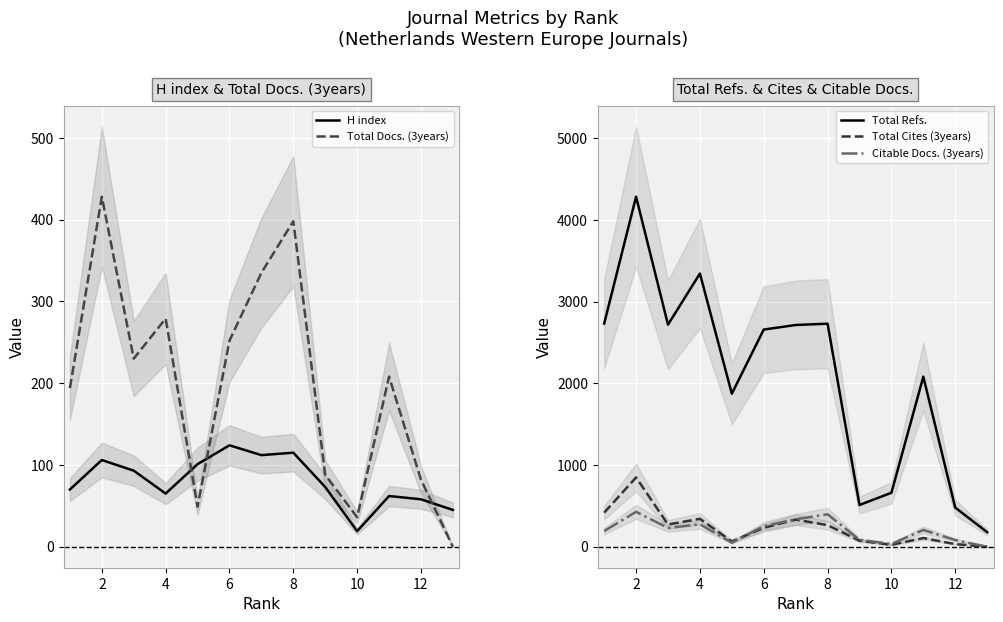

Which series has the widest spread of values?

Total Refs.